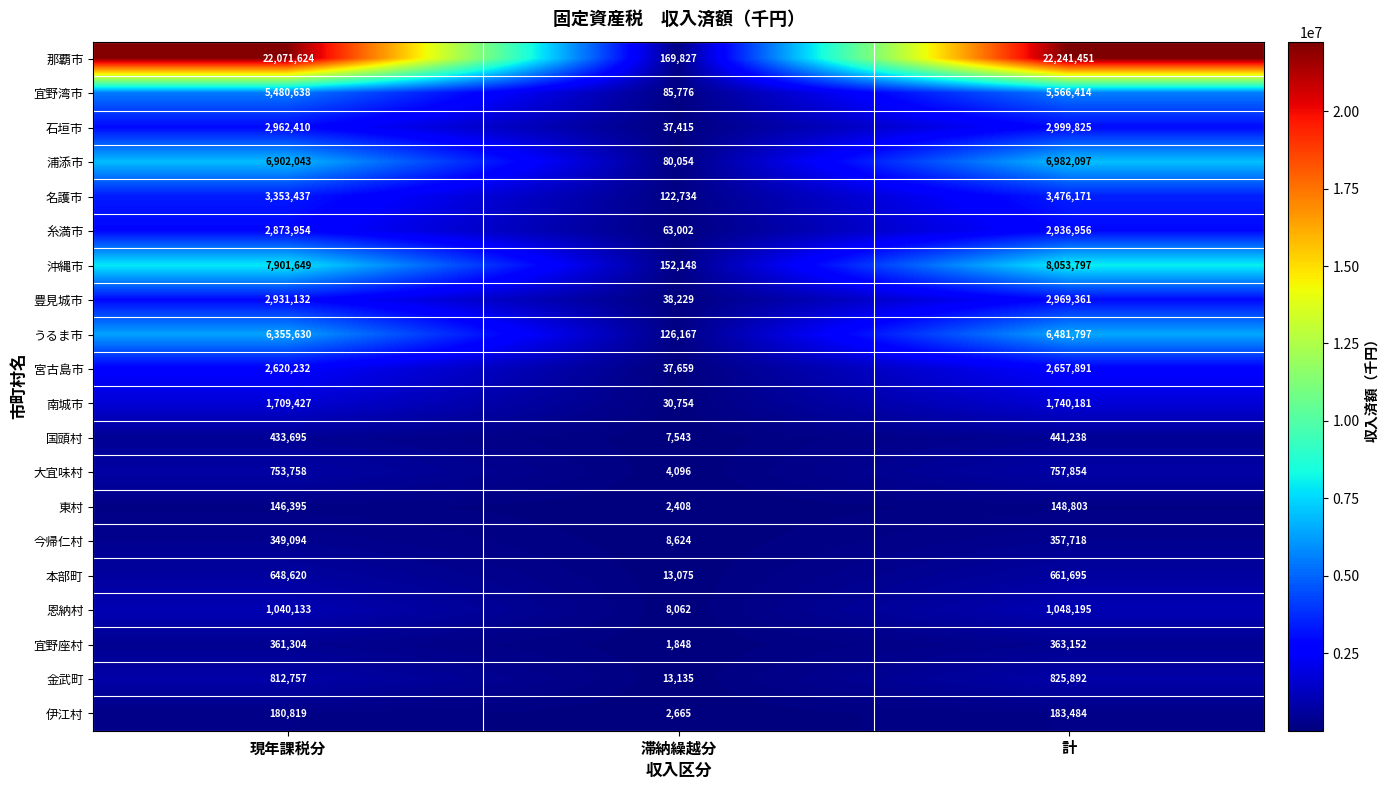

At which category does the chart reach its peak across all series?

計